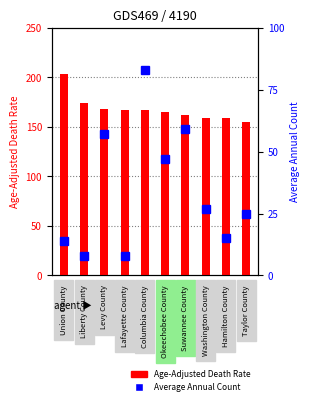

What are all the series names shown in the legend?

Age-Adjusted Death Rate, Average Annual Count